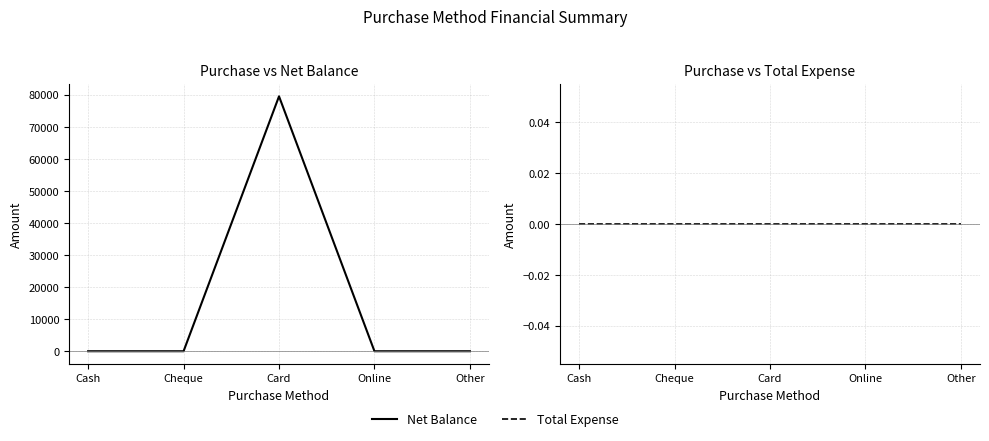

Rank the series by their maximum value, from highest to lowest.

Net Balance, Total Expense